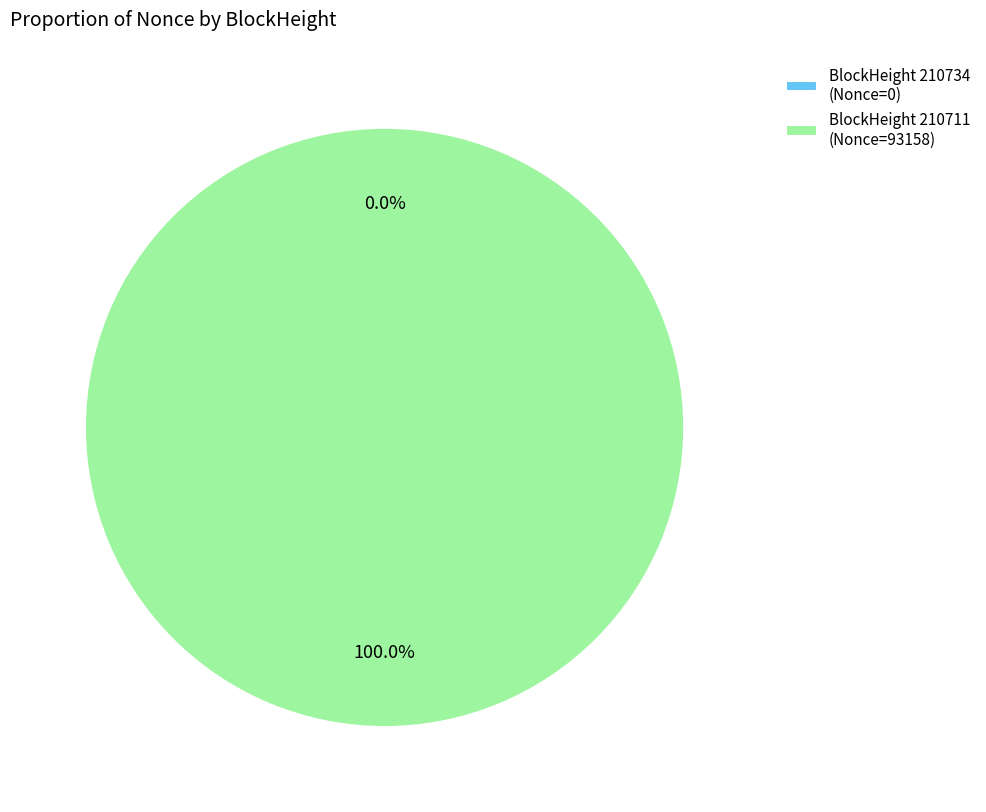

What percentage do 210734 and 210711 together represent?

100.0%